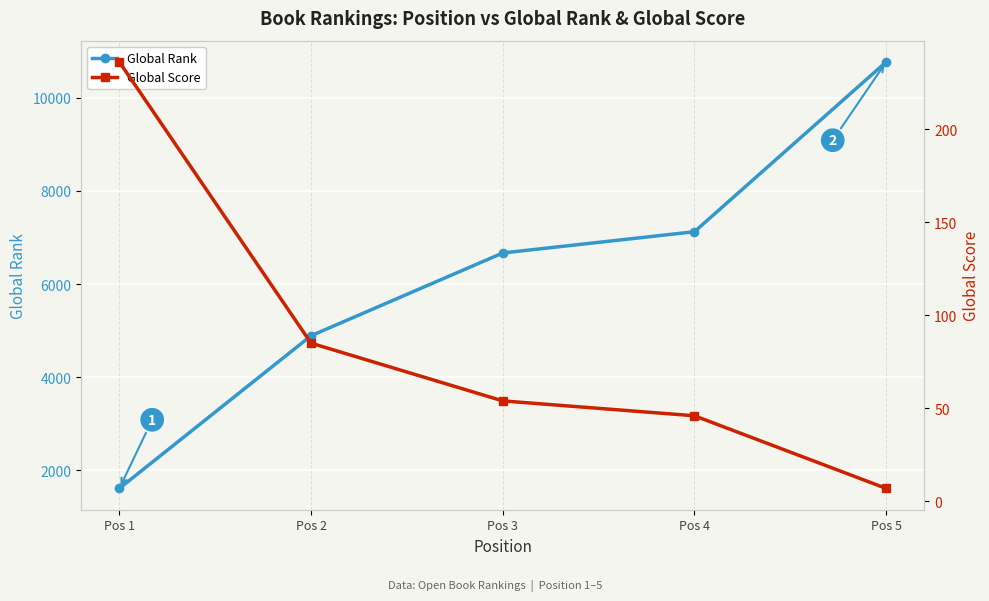

What is the lowest value of the Global Score series?

7